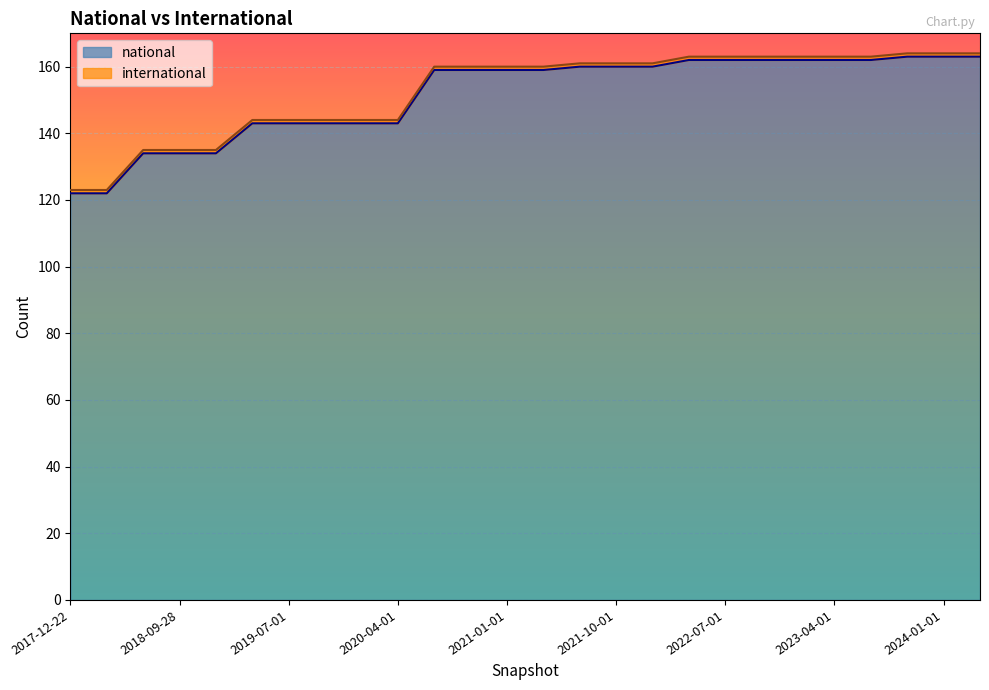

The chart shows a value of 219 at 2021-04-01. True or false?

False